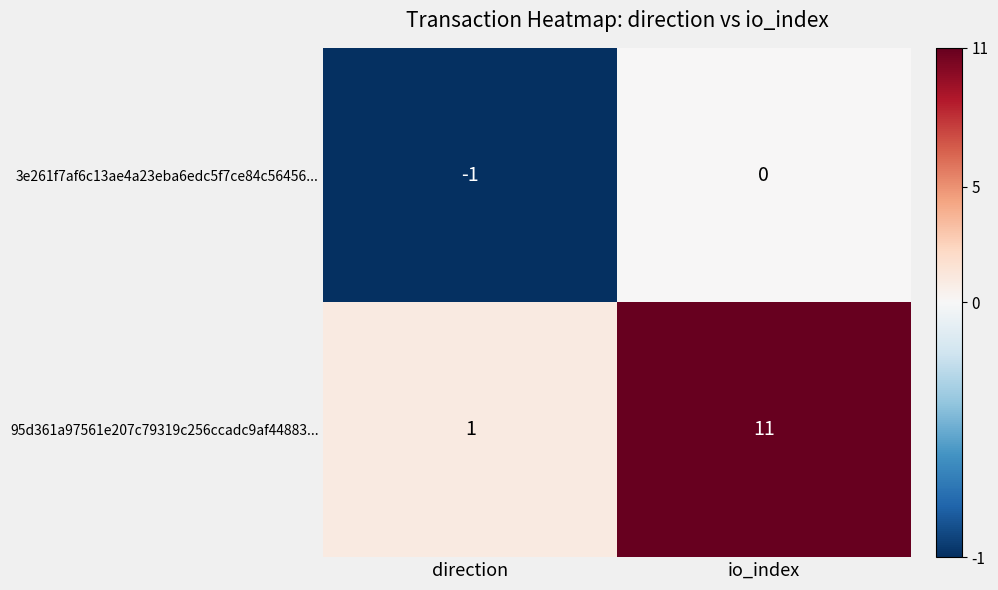

What is the sum of all 95d361a97561e207c79319c256ccadc9af44883... values?

12